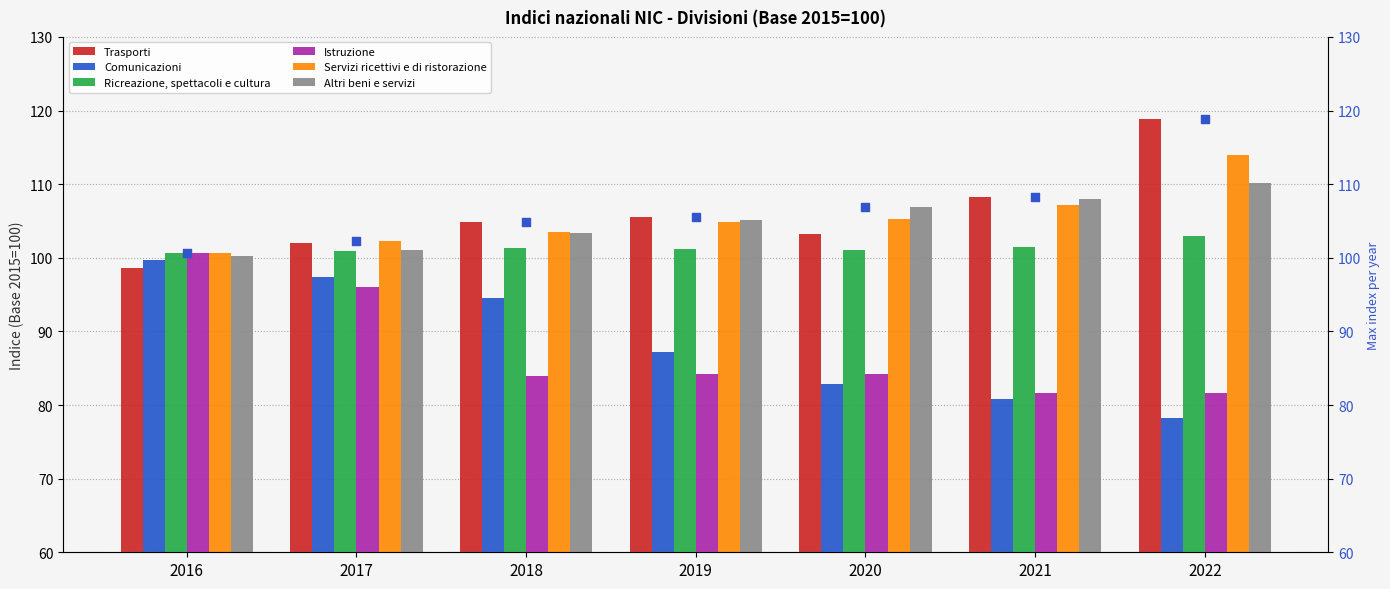

Which series contains the highest Y value?

Trasporti